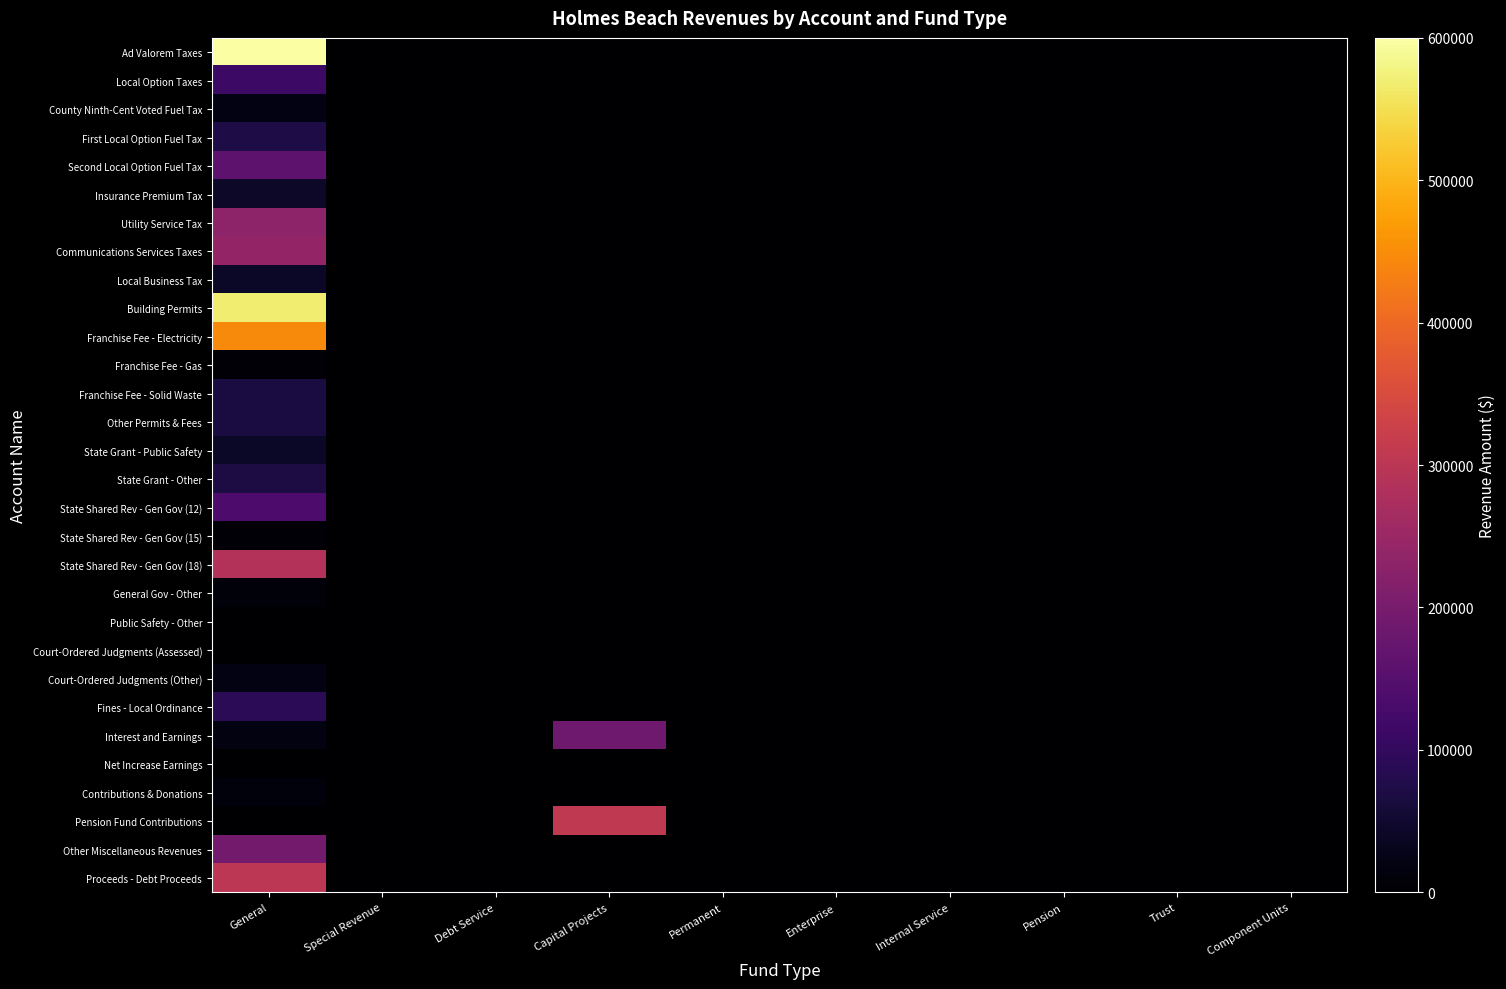

Reading left to right, extract all data points from this chart.

Ad Valorem Taxes: General=2409379	Special Revenue=0	Debt Service=0	Capital Projects=0	Permanent=0	Enterprise=0	Internal Service=0	Pension=0	Trust=0	Component Units=0
Local Option Taxes: General=112889	Special Revenue=0	Debt Service=0	Capital Projects=0	Permanent=0	Enterprise=0	Internal Service=0	Pension=0	Trust=0	Component Units=0
County Ninth-Cent Voted Fuel Tax: General=20632	Special Revenue=0	Debt Service=0	Capital Projects=0	Permanent=0	Enterprise=0	Internal Service=0	Pension=0	Trust=0	Component Units=0
First Local Option Fuel Tax: General=70745	Special Revenue=0	Debt Service=0	Capital Projects=0	Permanent=0	Enterprise=0	Internal Service=0	Pension=0	Trust=0	Component Units=0
Second Local Option Fuel Tax: General=161495	Special Revenue=0	Debt Service=0	Capital Projects=0	Permanent=0	Enterprise=0	Internal Service=0	Pension=0	Trust=0	Component Units=0
Insurance Premium Tax: General=42398	Special Revenue=0	Debt Service=0	Capital Projects=0	Permanent=0	Enterprise=0	Internal Service=0	Pension=0	Trust=0	Component Units=0
Utility Service Tax: General=229814	Special Revenue=0	Debt Service=0	Capital Projects=0	Permanent=0	Enterprise=0	Internal Service=0	Pension=0	Trust=0	Component Units=0
Communications Services Taxes: General=239064	Special Revenue=0	Debt Service=0	Capital Projects=0	Permanent=0	Enterprise=0	Internal Service=0	Pension=0	Trust=0	Component Units=0
Local Business Tax: General=40220	Special Revenue=0	Debt Service=0	Capital Projects=0	Permanent=0	Enterprise=0	Internal Service=0	Pension=0	Trust=0	Component Units=0
Building Permits: General=567843	Special Revenue=0	Debt Service=0	Capital Projects=0	Permanent=0	Enterprise=0	Internal Service=0	Pension=0	Trust=0	Component Units=0
Franchise Fee - Electricity: General=446657	Special Revenue=0	Debt Service=0	Capital Projects=0	Permanent=0	Enterprise=0	Internal Service=0	Pension=0	Trust=0	Component Units=0
Franchise Fee - Gas: General=6191	Special Revenue=0	Debt Service=0	Capital Projects=0	Permanent=0	Enterprise=0	Internal Service=0	Pension=0	Trust=0	Component Units=0
Franchise Fee - Solid Waste: General=67840	Special Revenue=0	Debt Service=0	Capital Projects=0	Permanent=0	Enterprise=0	Internal Service=0	Pension=0	Trust=0	Component Units=0
Other Permits & Fees: General=67483	Special Revenue=0	Debt Service=0	Capital Projects=0	Permanent=0	Enterprise=0	Internal Service=0	Pension=0	Trust=0	Component Units=0
State Grant - Public Safety: General=42000	Special Revenue=0	Debt Service=0	Capital Projects=0	Permanent=0	Enterprise=0	Internal Service=0	Pension=0	Trust=0	Component Units=0
State Grant - Other: General=68046	Special Revenue=0	Debt Service=0	Capital Projects=0	Permanent=0	Enterprise=0	Internal Service=0	Pension=0	Trust=0	Component Units=0
State Shared Rev - Gen Gov (12): General=136522	Special Revenue=0	Debt Service=0	Capital Projects=0	Permanent=0	Enterprise=0	Internal Service=0	Pension=0	Trust=0	Component Units=0
State Shared Rev - Gen Gov (15): General=5316	Special Revenue=0	Debt Service=0	Capital Projects=0	Permanent=0	Enterprise=0	Internal Service=0	Pension=0	Trust=0	Component Units=0
State Shared Rev - Gen Gov (18): General=287540	Special Revenue=0	Debt Service=0	Capital Projects=0	Permanent=0	Enterprise=0	Internal Service=0	Pension=0	Trust=0	Component Units=0
General Gov - Other: General=10206	Special Revenue=0	Debt Service=0	Capital Projects=0	Permanent=0	Enterprise=0	Internal Service=0	Pension=0	Trust=0	Component Units=0
Public Safety - Other: General=1975	Special Revenue=0	Debt Service=0	Capital Projects=0	Permanent=0	Enterprise=0	Internal Service=0	Pension=0	Trust=0	Component Units=0
Court-Ordered Judgments (Assessed): General=1505	Special Revenue=0	Debt Service=0	Capital Projects=0	Permanent=0	Enterprise=0	Internal Service=0	Pension=0	Trust=0	Component Units=0
Court-Ordered Judgments (Other): General=20952	Special Revenue=0	Debt Service=0	Capital Projects=0	Permanent=0	Enterprise=0	Internal Service=0	Pension=0	Trust=0	Component Units=0
Fines - Local Ordinance: General=89115	Special Revenue=0	Debt Service=0	Capital Projects=0	Permanent=0	Enterprise=0	Internal Service=0	Pension=0	Trust=0	Component Units=0
Interest and Earnings: General=17414	Special Revenue=0	Debt Service=0	Capital Projects=186341	Permanent=0	Enterprise=0	Internal Service=0	Pension=0	Trust=0	Component Units=0
Net Increase Earnings: General=0	Special Revenue=0	Debt Service=0	Capital Projects=0	Permanent=0	Enterprise=0	Internal Service=0	Pension=0	Trust=0	Component Units=0
Contributions & Donations: General=13700	Special Revenue=0	Debt Service=0	Capital Projects=0	Permanent=0	Enterprise=0	Internal Service=0	Pension=0	Trust=0	Component Units=0
Pension Fund Contributions: General=0	Special Revenue=0	Debt Service=0	Capital Projects=307255	Permanent=0	Enterprise=0	Internal Service=0	Pension=0	Trust=0	Component Units=0
Other Miscellaneous Revenues: General=194035	Special Revenue=0	Debt Service=0	Capital Projects=0	Permanent=0	Enterprise=0	Internal Service=0	Pension=0	Trust=0	Component Units=0
Proceeds - Debt Proceeds: General=300631	Special Revenue=0	Debt Service=0	Capital Projects=0	Permanent=0	Enterprise=0	Internal Service=0	Pension=0	Trust=0	Component Units=0